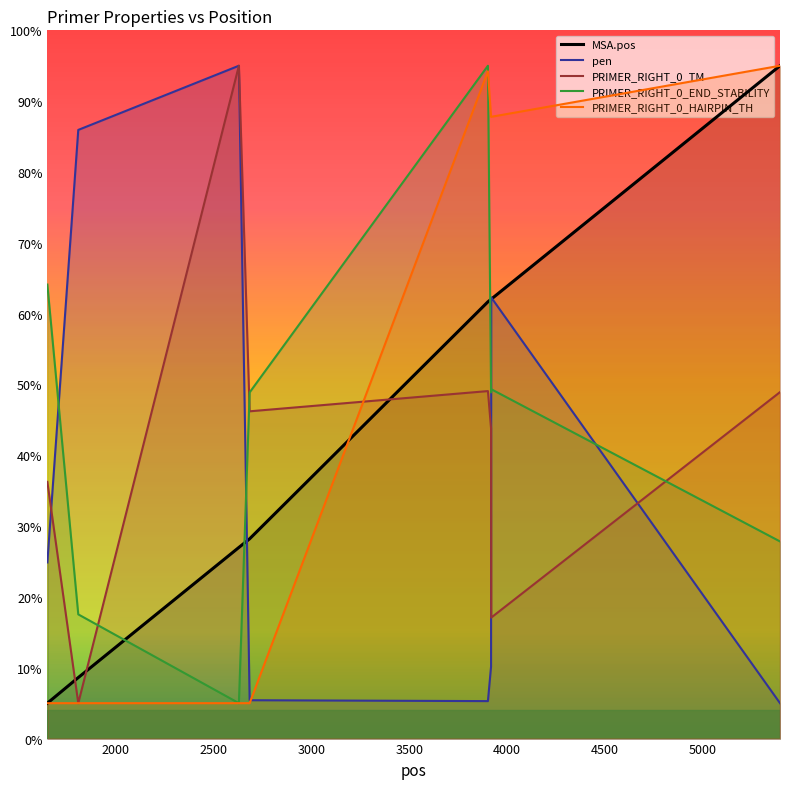

How many lines are shown in the chart?

5